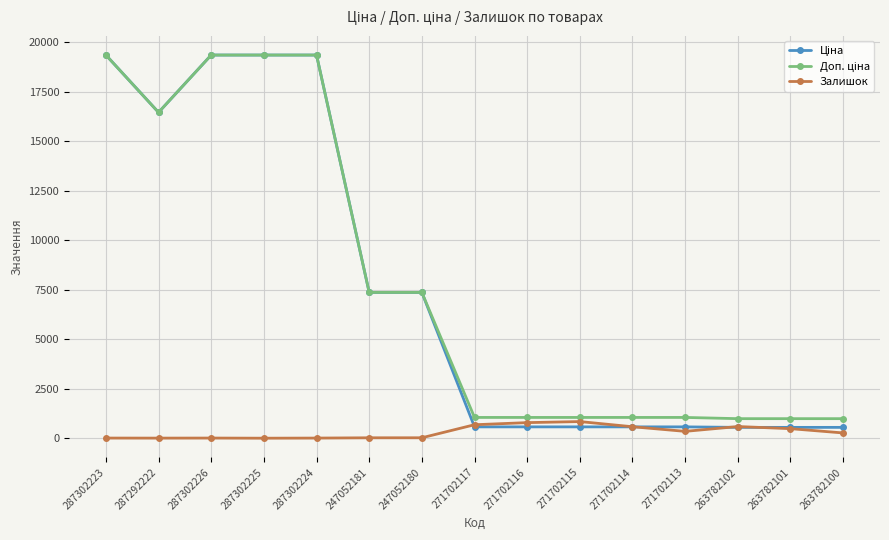

How many data points in Залишок are less than 265?

7